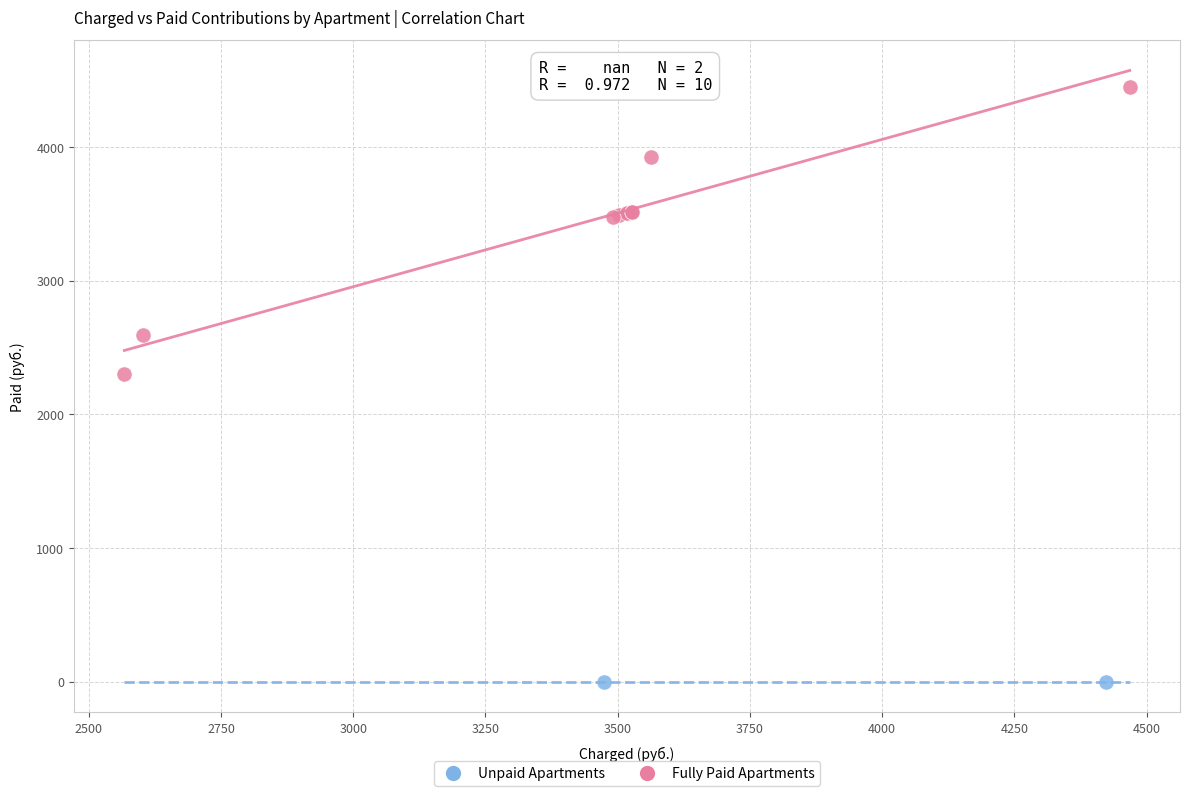

Which series reaches the maximum Y coordinate?

Fully Paid Apartments